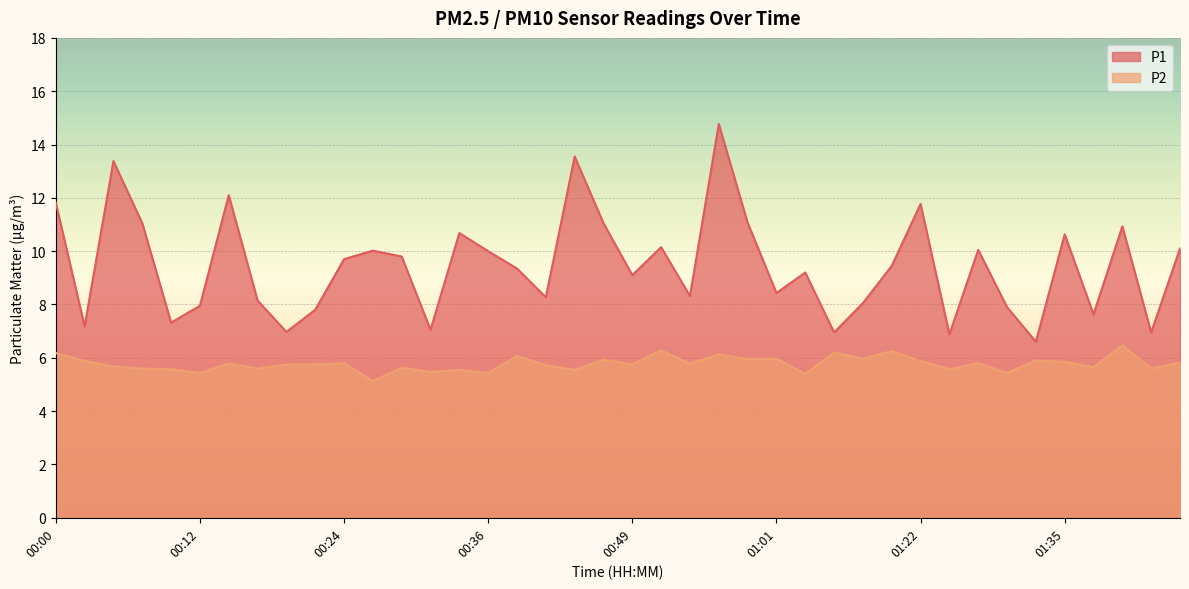

List the series in order of their peak value, highest first.

P1, P2